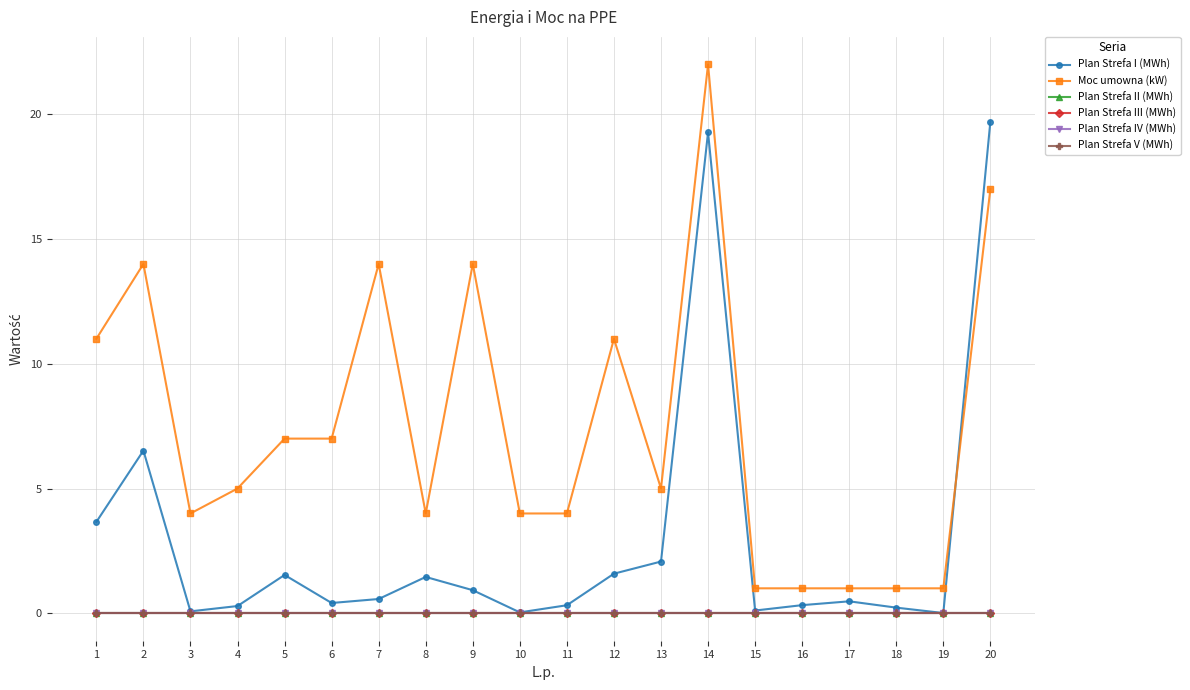

The value of Plan Strefa I (MWh) at 5 is 0.7. True or false?

False